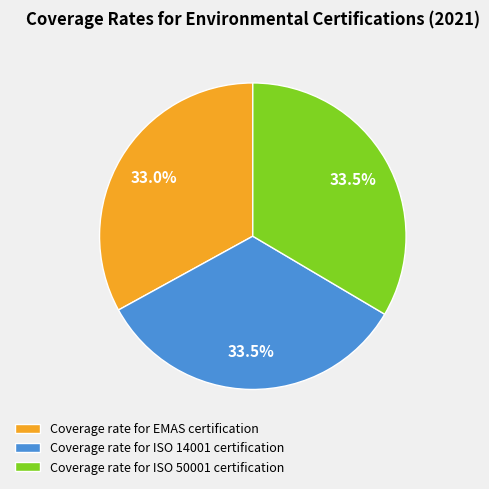

Combined, do Coverage rate for ISO 14001 certification and Coverage rate for ISO 50001 certification account for over 50%?

Yes